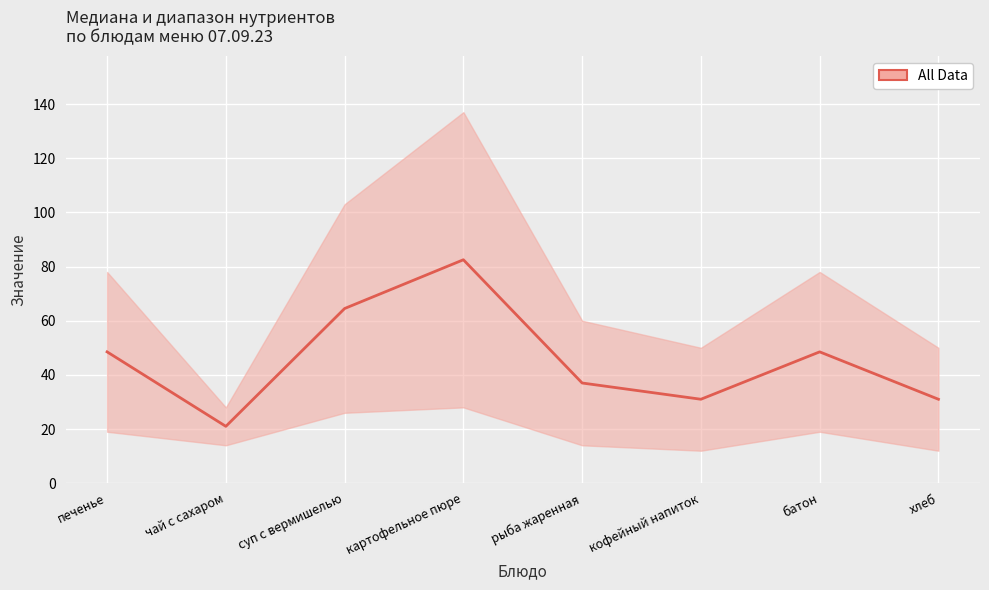

How many data points are above 48?

4